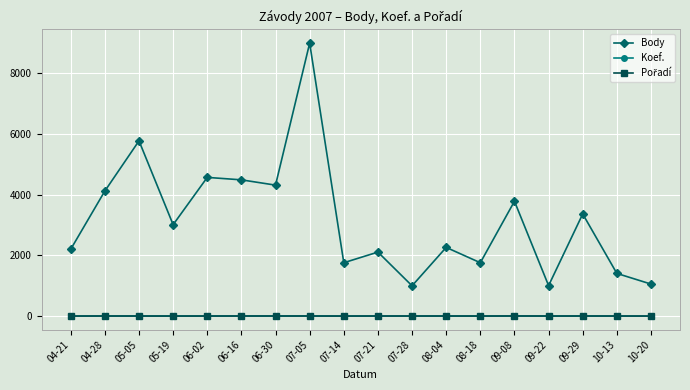

What is the spread (max minus min) of values at 05-05?

5773